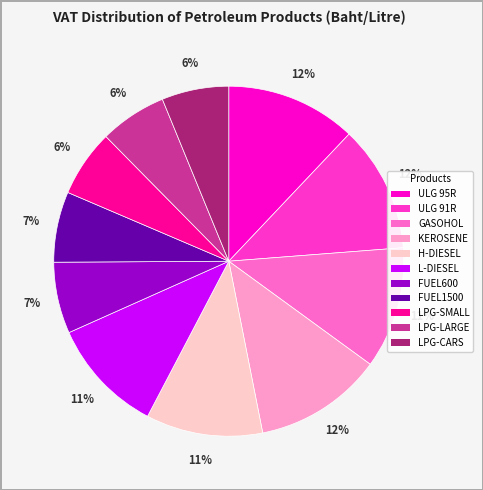

What percentage is the L-DIESEL slice, to the nearest percent?

11%